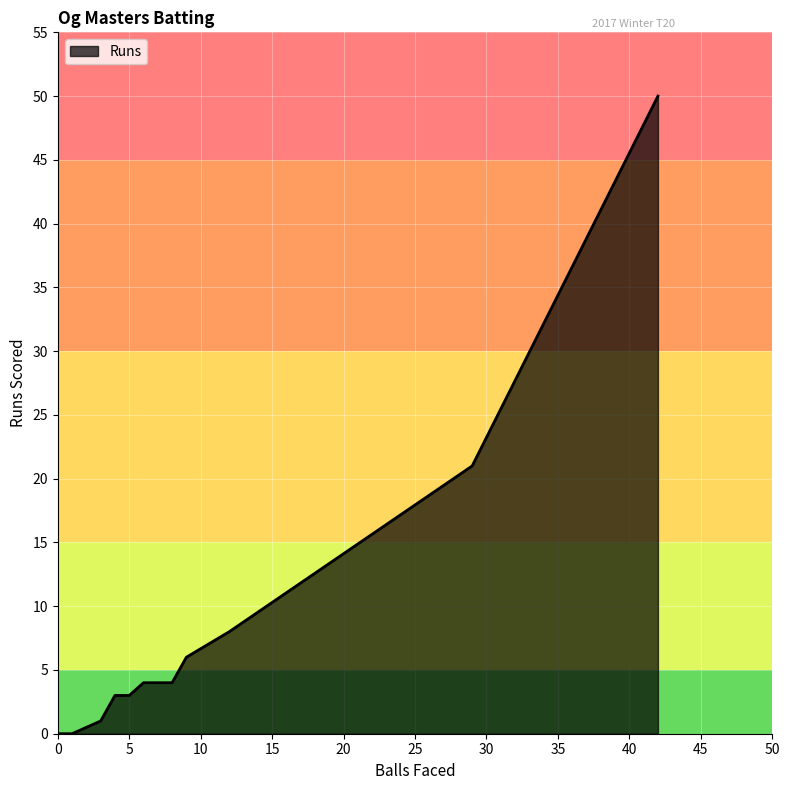

Does the chart display data point markers on the line(s)?

No